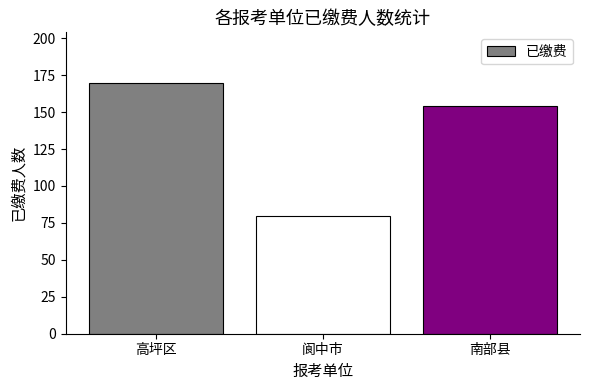

Between 阆中市 and 高坪区, which is larger?

高坪区